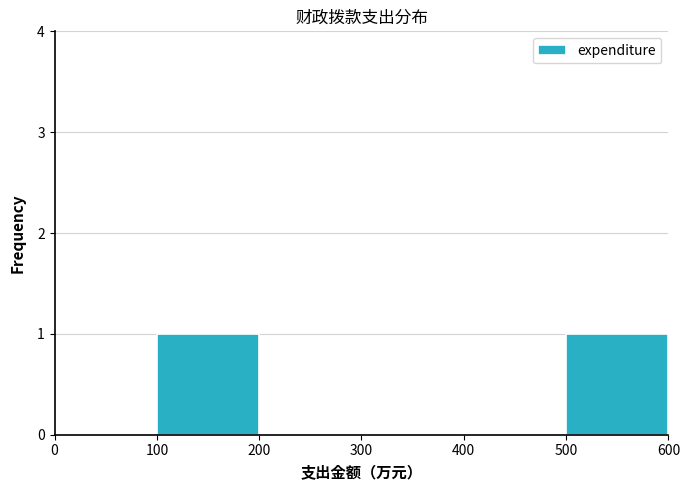

Reading left to right, list every bar in this chart as the range it spans on the x-axis followed by its height. The values are not printed on the chart, so give them approximately, as read against the axis.

0 to 100: 0
100 to 200: 1
200 to 300: 0
300 to 400: 0
400 to 500: 0
500 to 600: 1